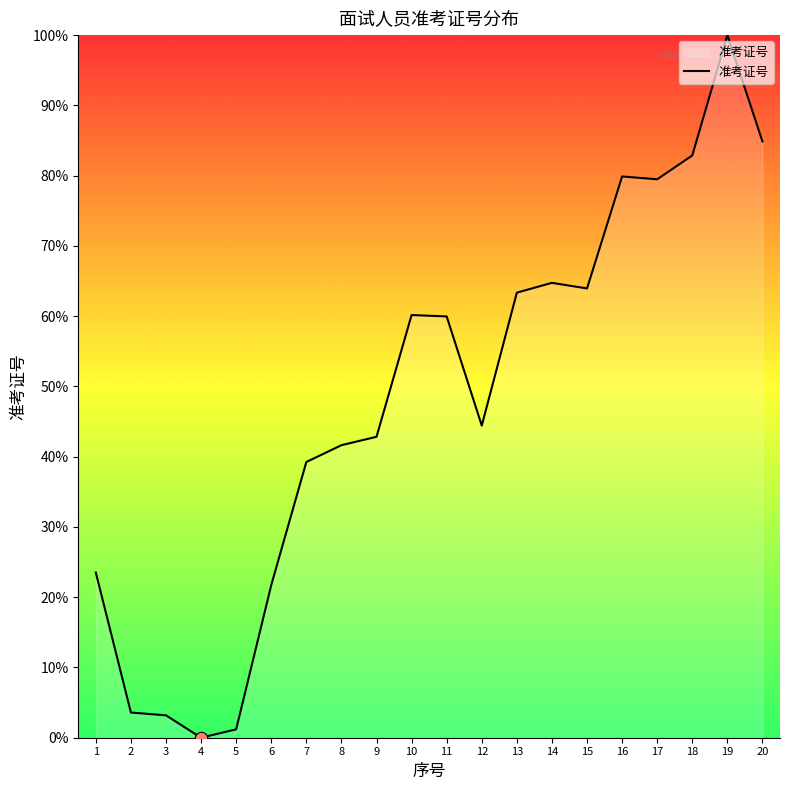

Between 8 and 17, which is larger?

17